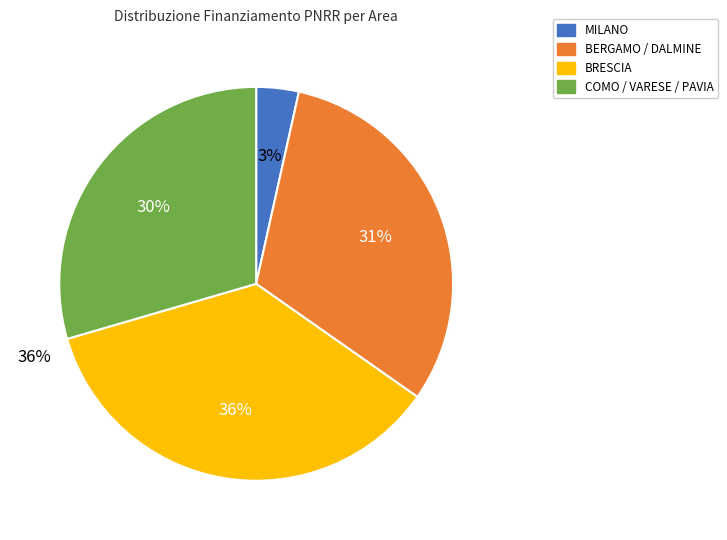

Combined, do BERGAMO / DALMINE and COMO / VARESE / PAVIA account for over 50%?

Yes